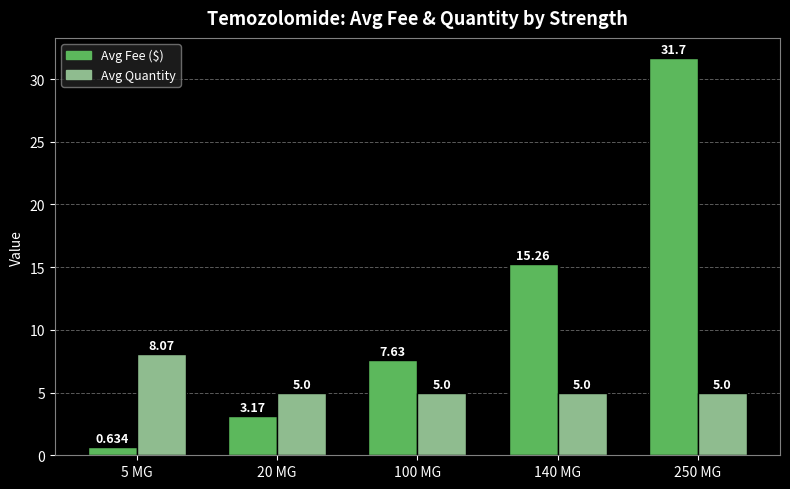

What value does the Avg Fee ($) series have at 140 MG?

15.3